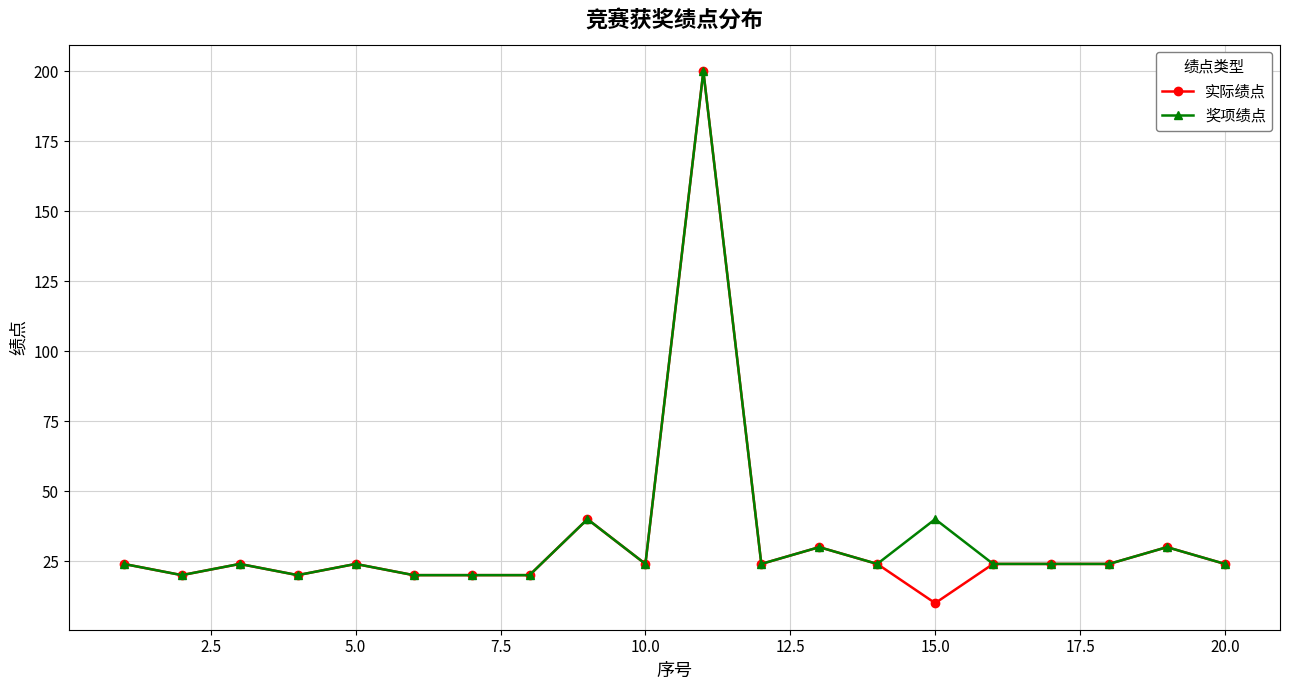

True or false: 实际绩点 has more than 1 points higher than both neighbors.

True